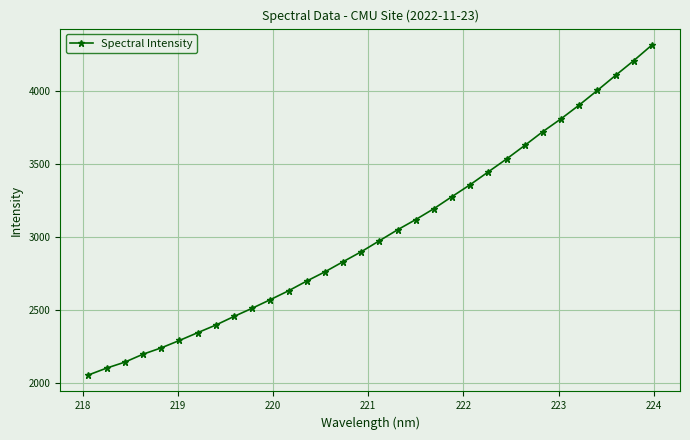

What is the value of the 11th point from the left?

2569.9